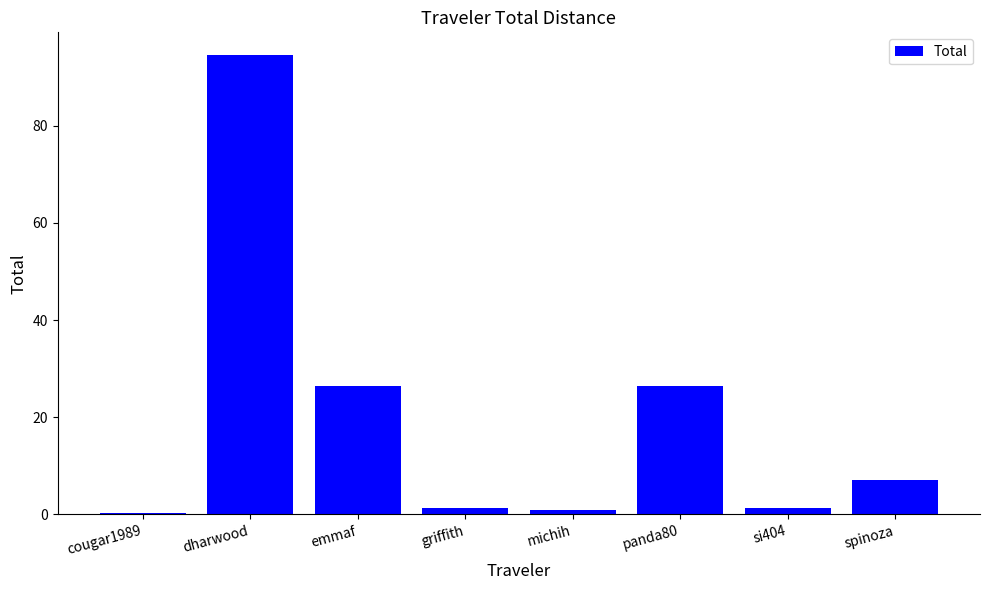

Which has a higher value, emmaf or spinoza?

emmaf